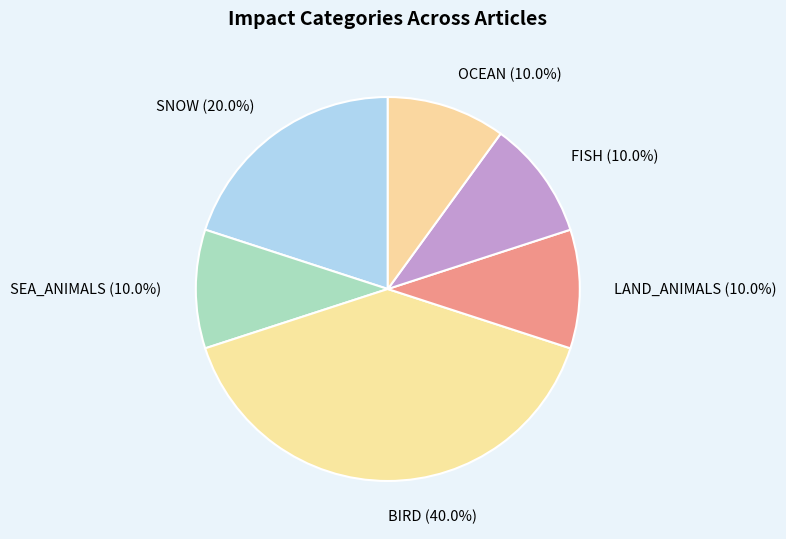

Count the number of slices in the pie.

6